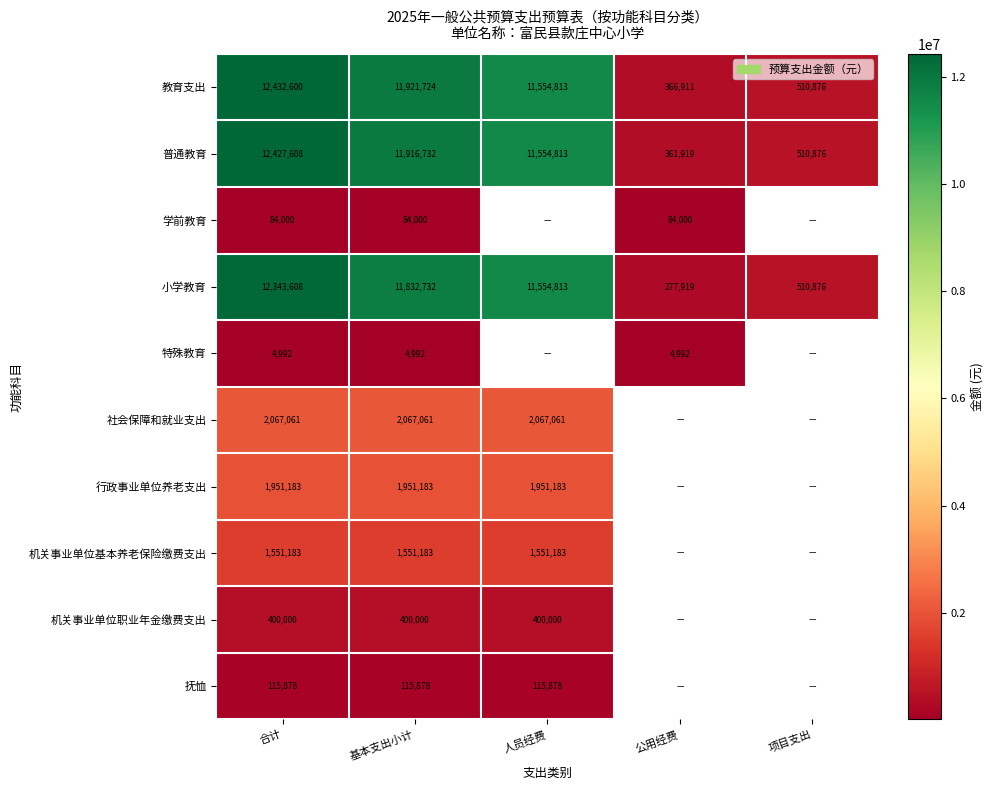

Where does the 教育支出 series first go above 11554813?

合计